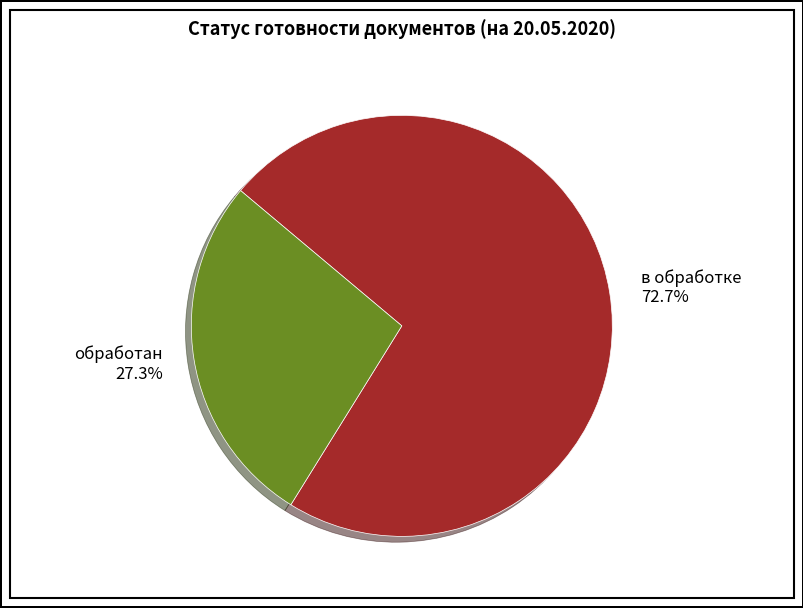

How many segments does this pie chart have?

2